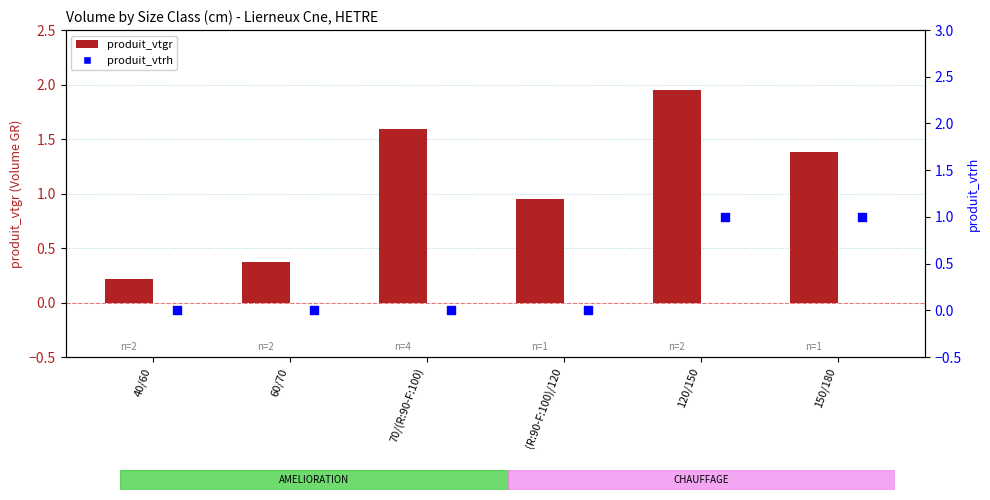

At which category is the sum across all series the highest?

120/150